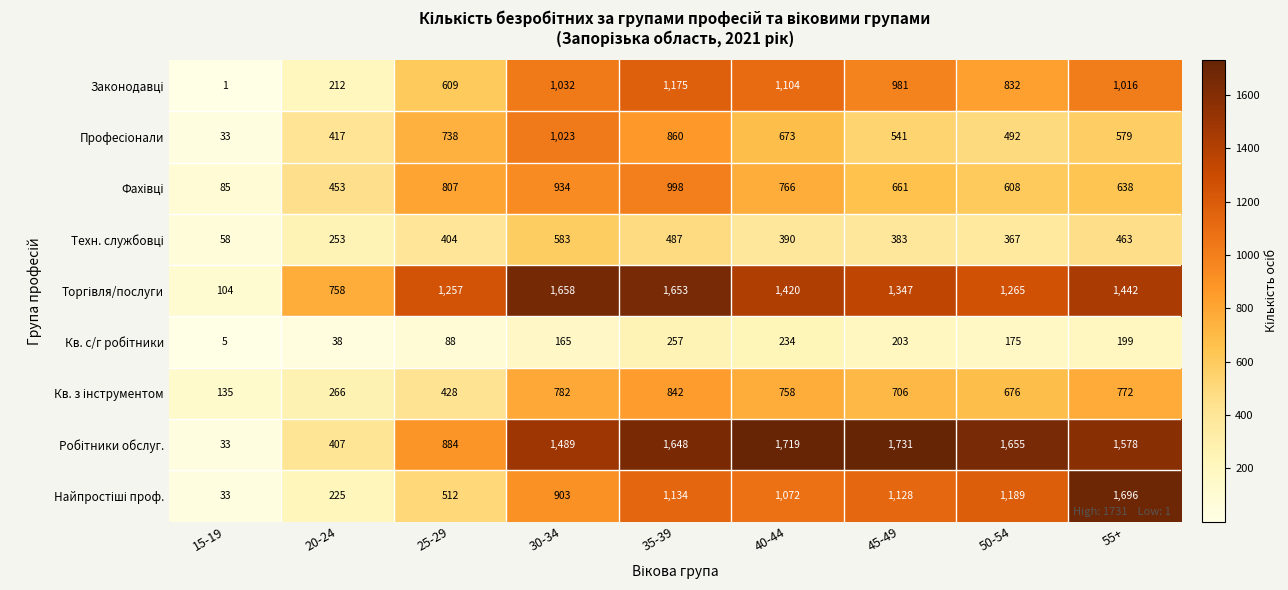

At which category does the chart reach its minimum across all series?

15-19